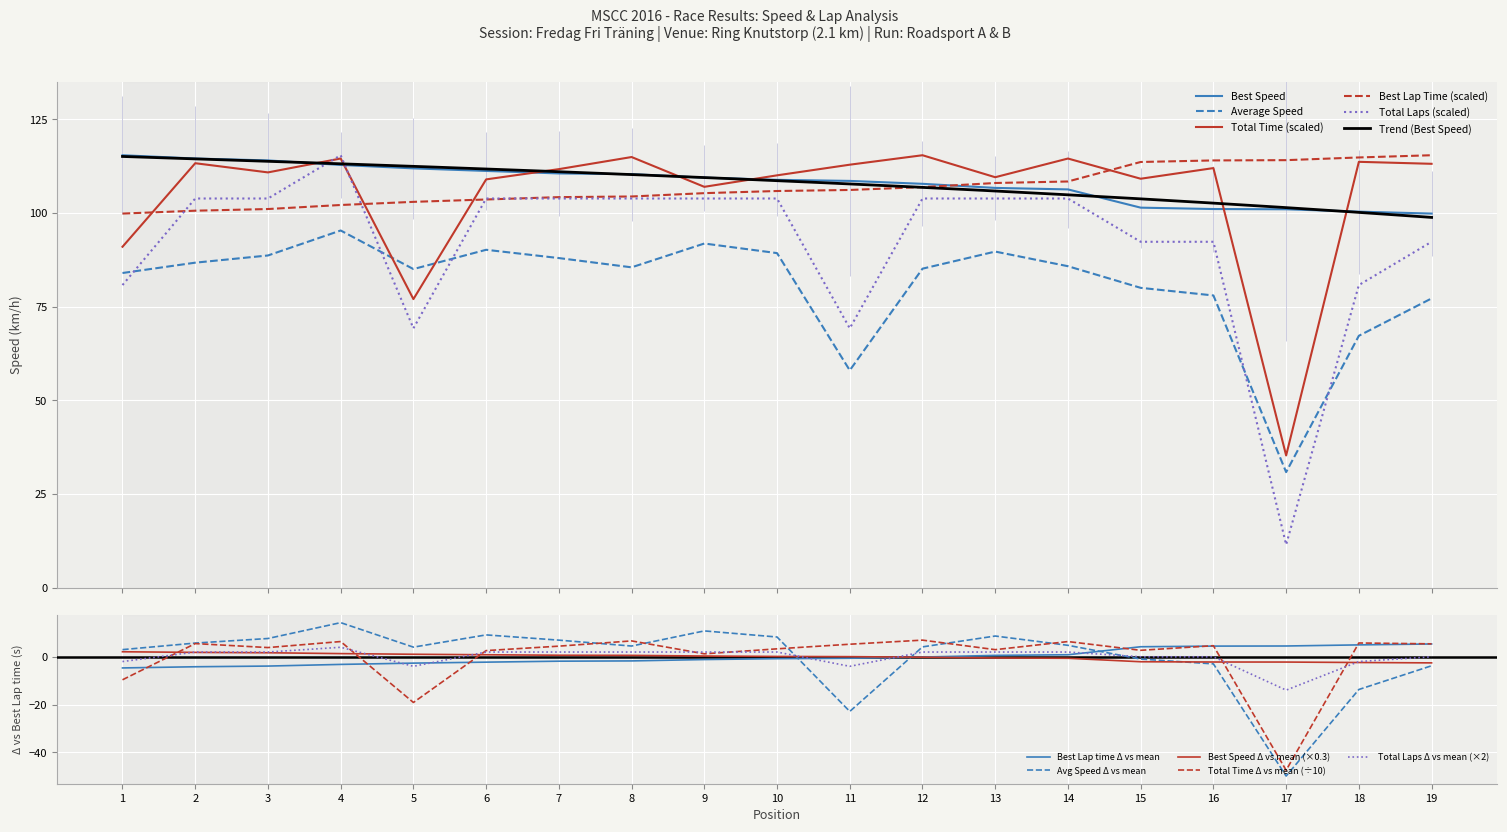

What is the value of the Total Time point at the 2nd from the left?

113.3